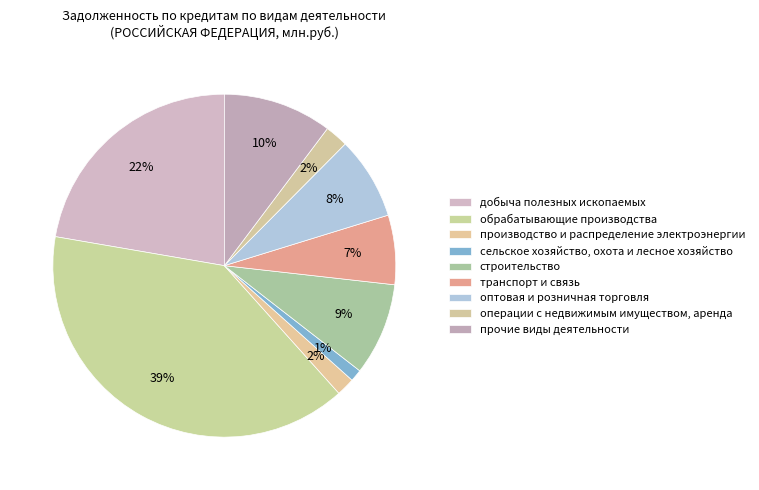

How many segments does this pie chart have?

9